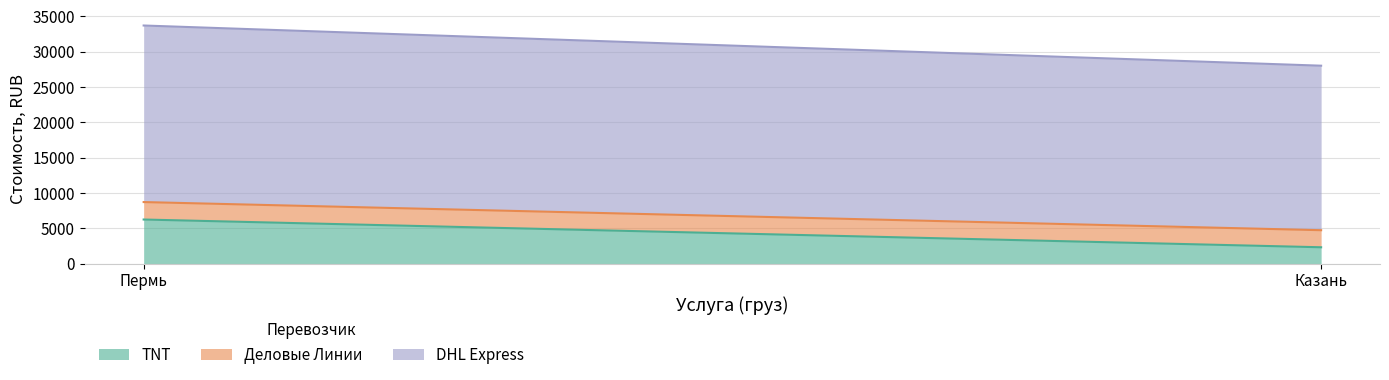

Reading right to left, list all the values displayed in this chart.

TNT: 2300	6229
Деловые Линии: 2417	2471
DHL Express: 23292	25000